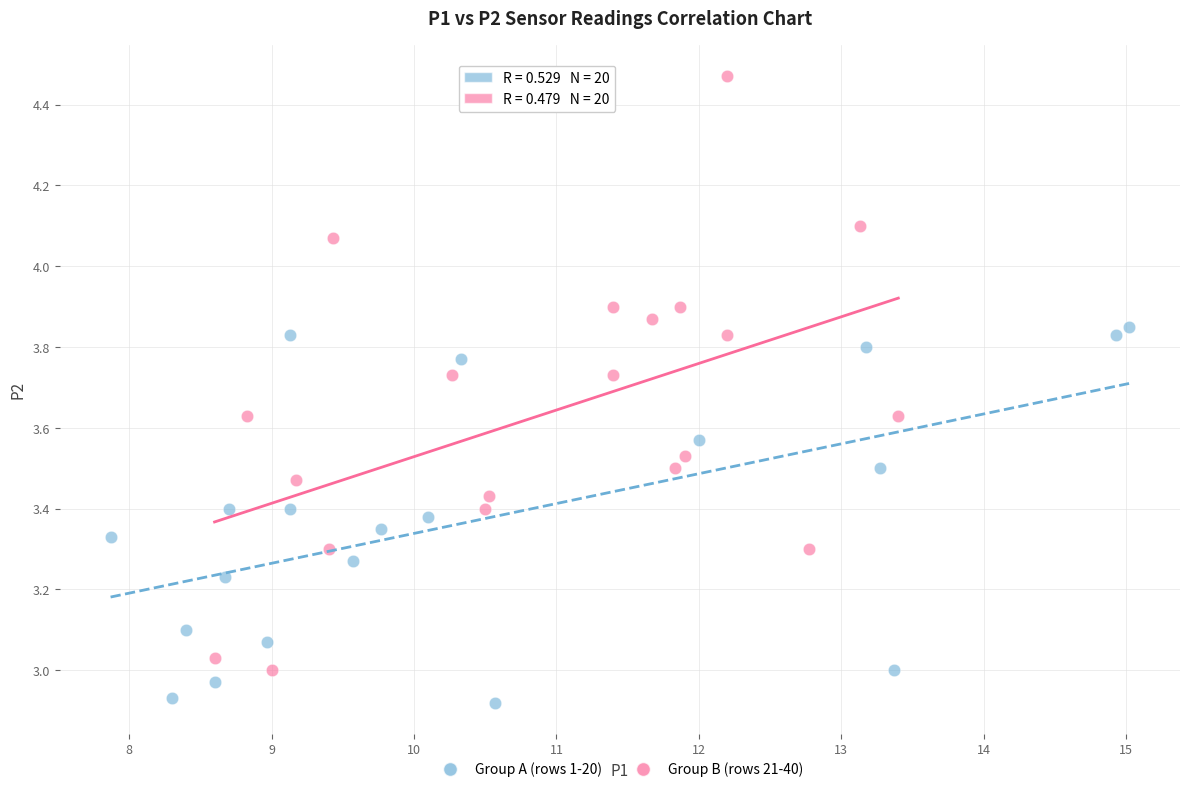

Which series contains the lowest Y value?

Group A (rows 1-20)